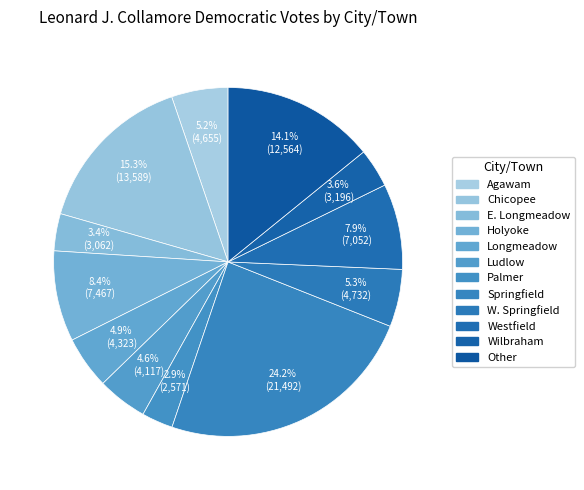

What is the change in value from Longmeadow to Palmer?

-1752